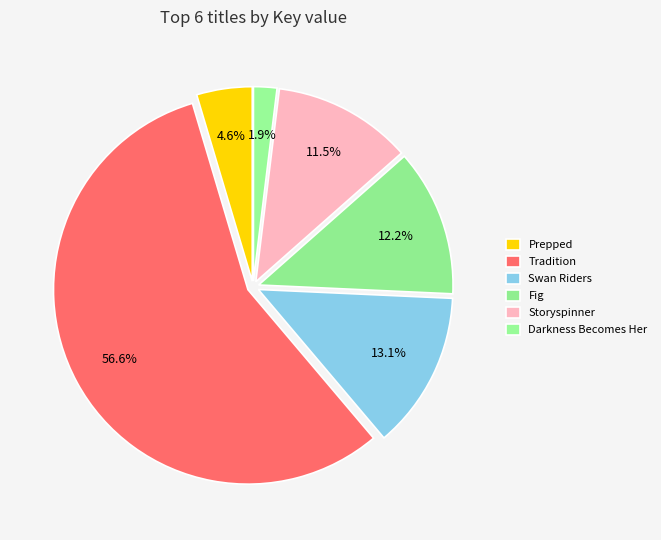

How many segments does this pie chart have?

6